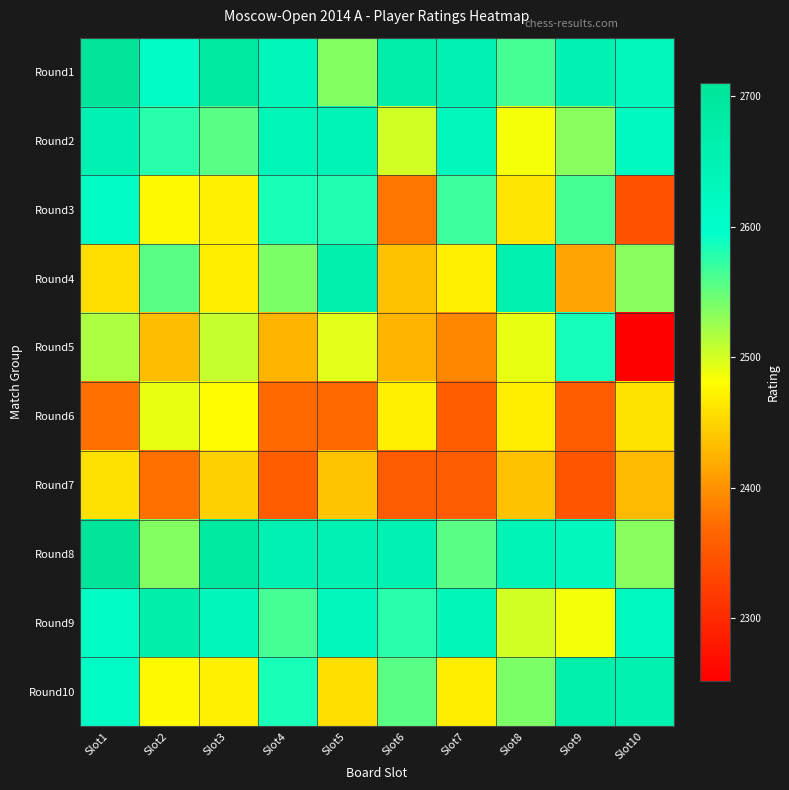

At which category does the chart reach its peak across all series?

Slot1